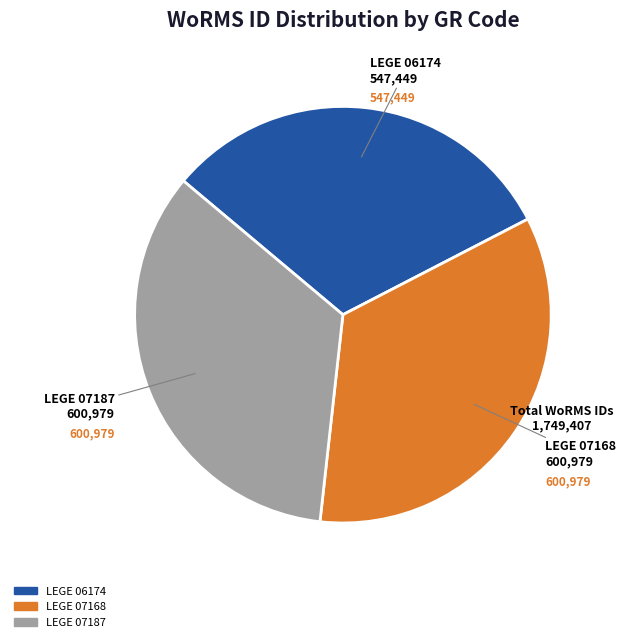

What is the ratio of the value at LEGE 07187 to the value at LEGE 06174?

1.1